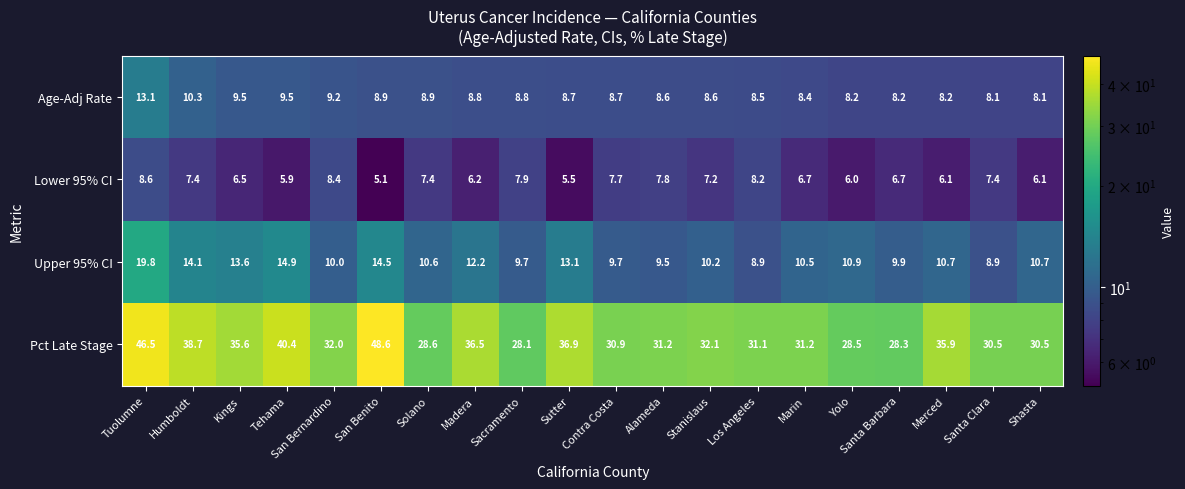

At which category does the chart reach its peak across all series?

San Benito